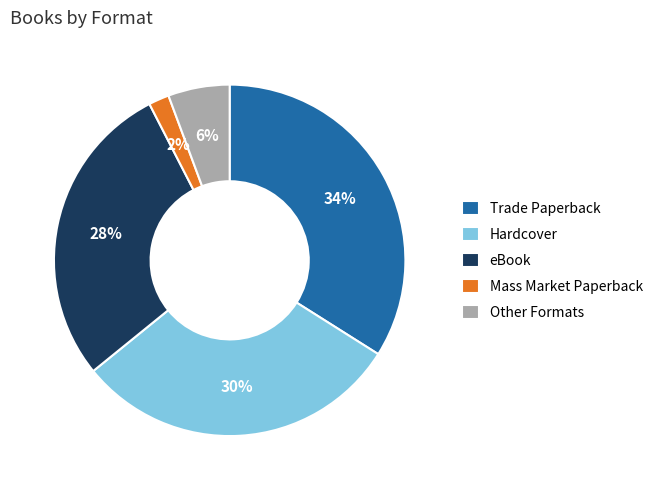

Combined, do Mass Market Paperback and Other Formats account for over 50%?

No